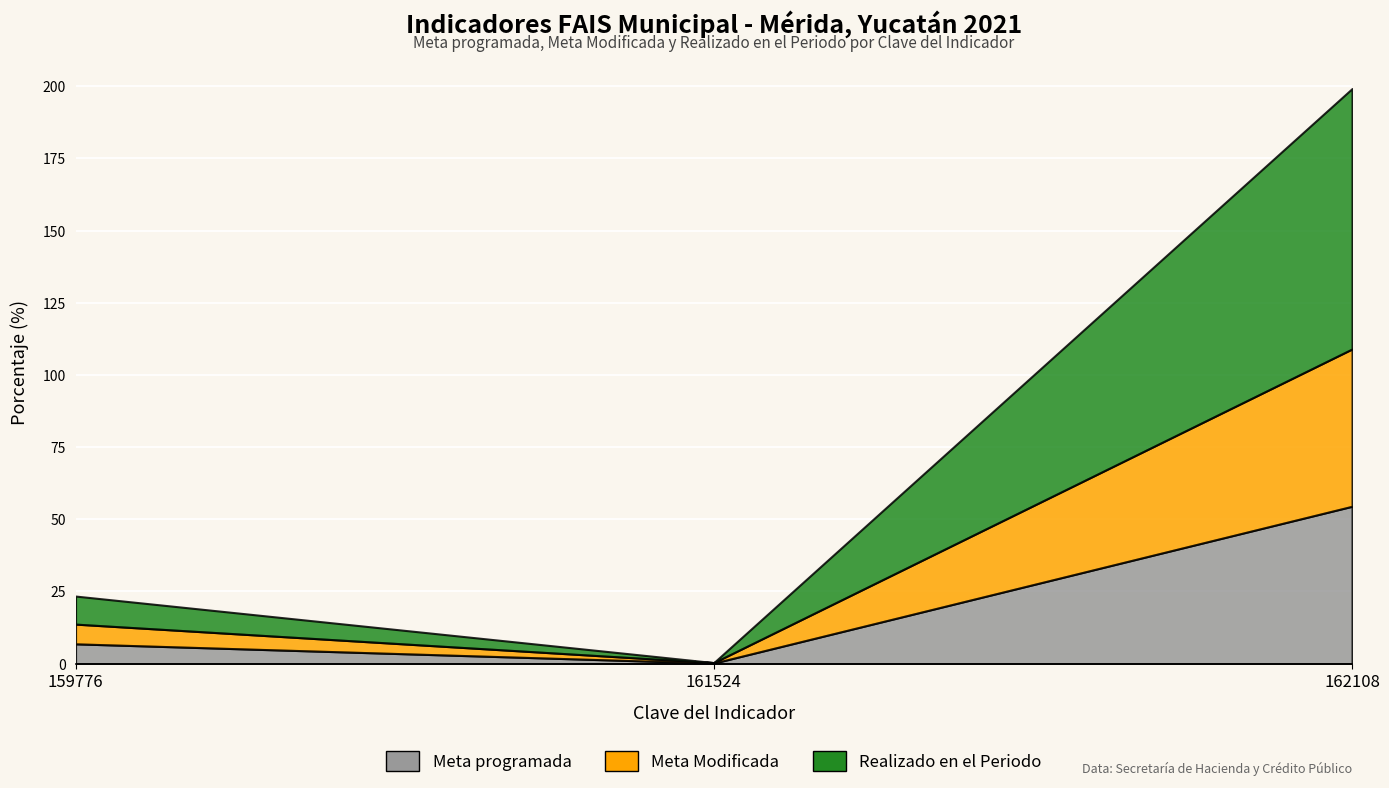

Reading left to right, what are all the values shown in this chart?

Meta programada: 159776=6.8	161524=0.2	162108=54.5
Meta Modificada: 159776=6.8	161524=0.2	162108=54.5
Realizado en el Periodo: 159776=9.7	161524=0.0	162108=90.2